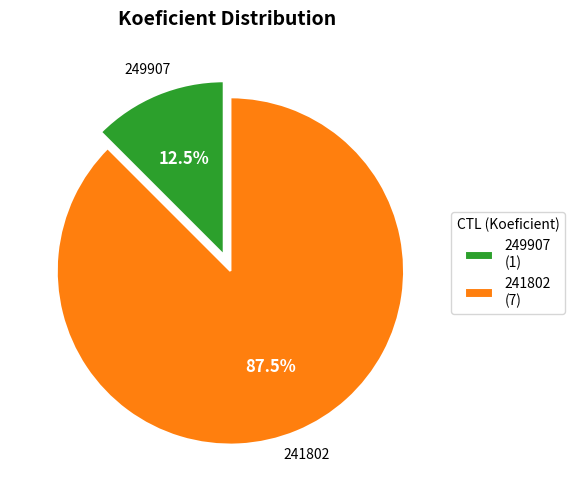

Which category has the biggest portion of the pie?

241802